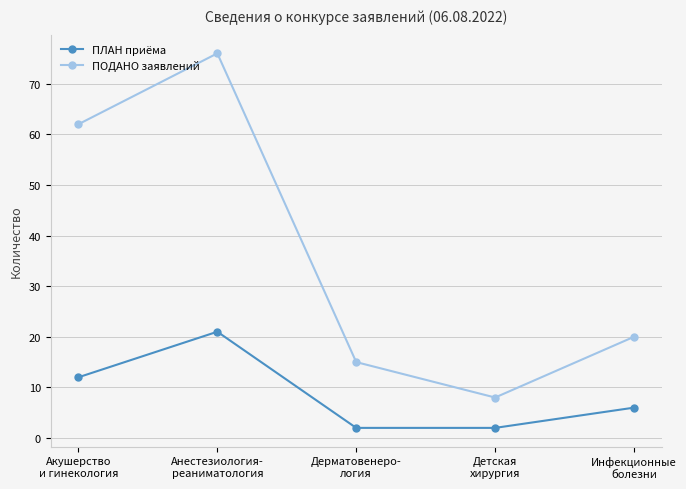

The value of ПОДАНО заявлений at Анестезиология-
реаниматология is 76. True or false?

True